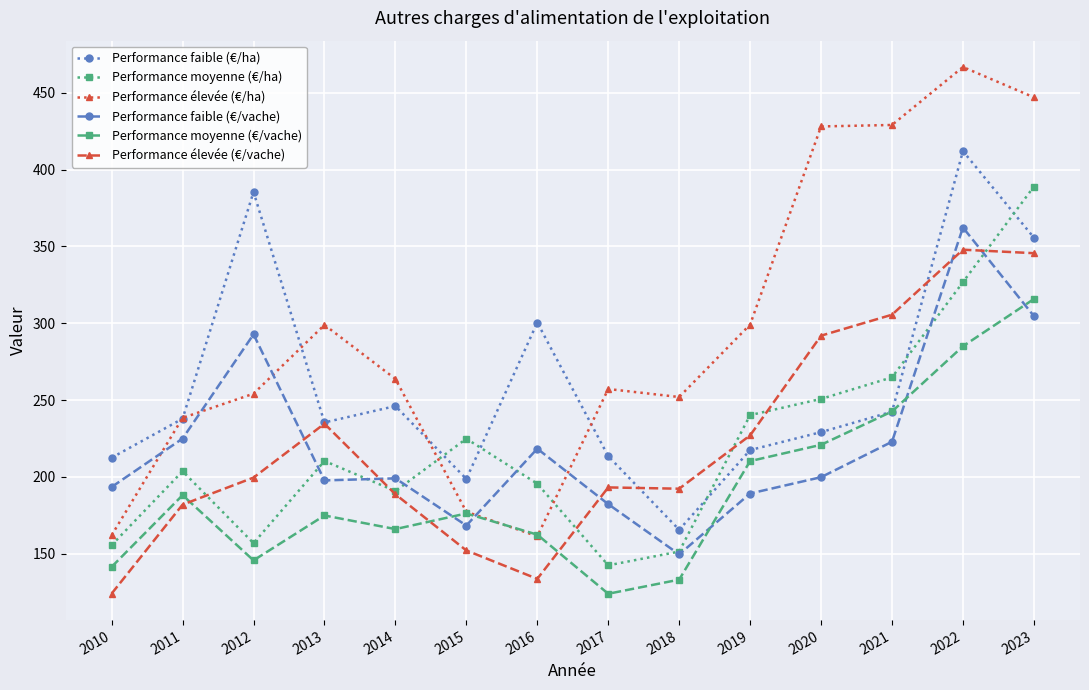

What is the highest value of the Performance élevée (€/ha) series?

466.8